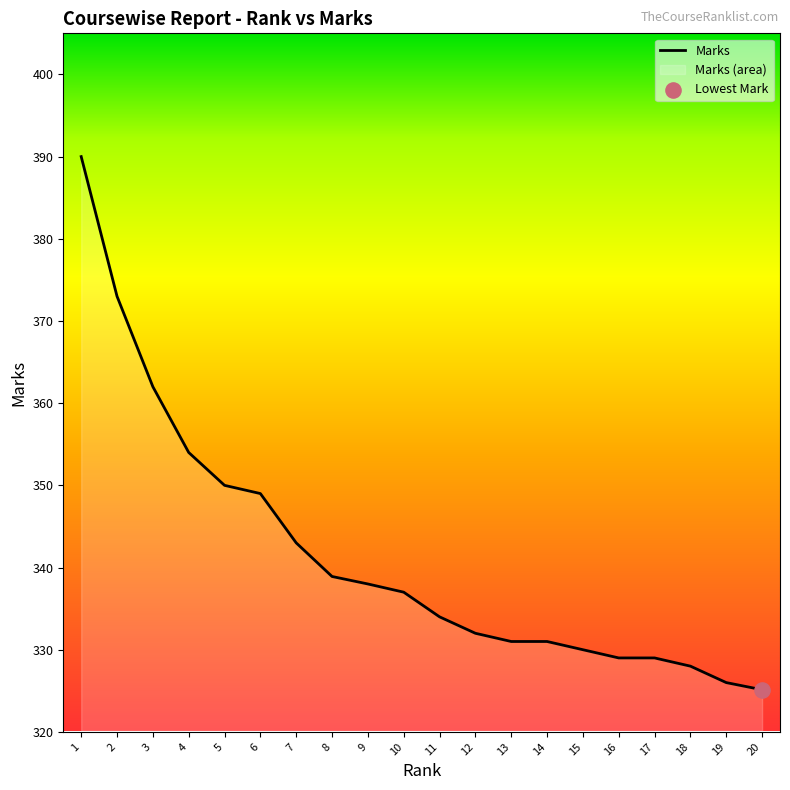

What is the change in value from 10 to 20?

-11.9